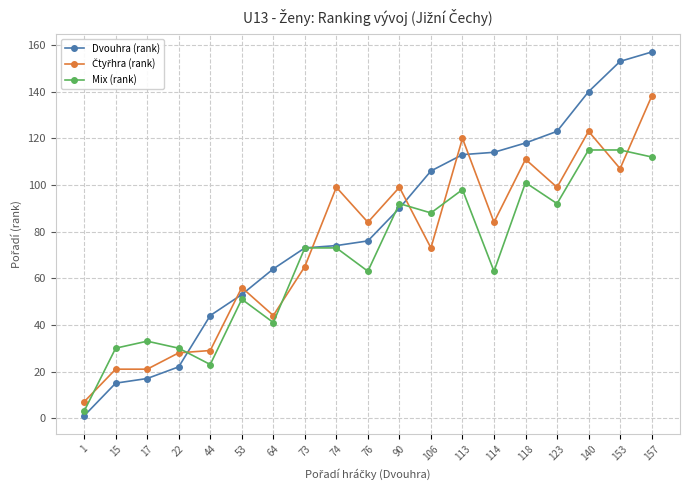

Which series has the largest range (max minus min)?

Dvouhra (rank)